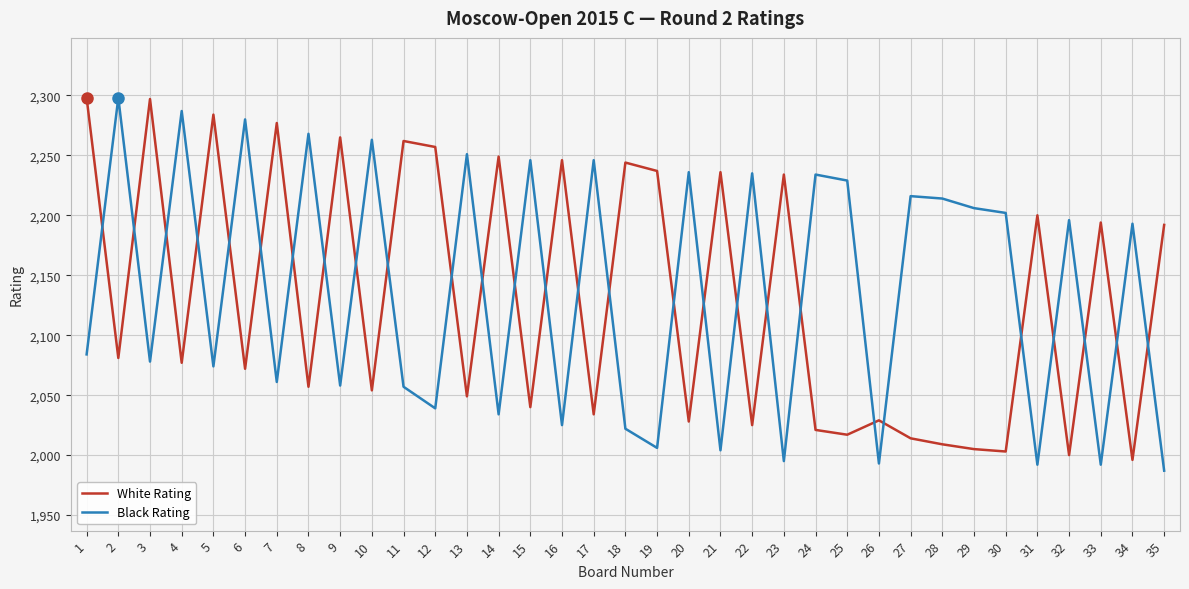

True or false: Black Rating has a value of 783 at 11.

False